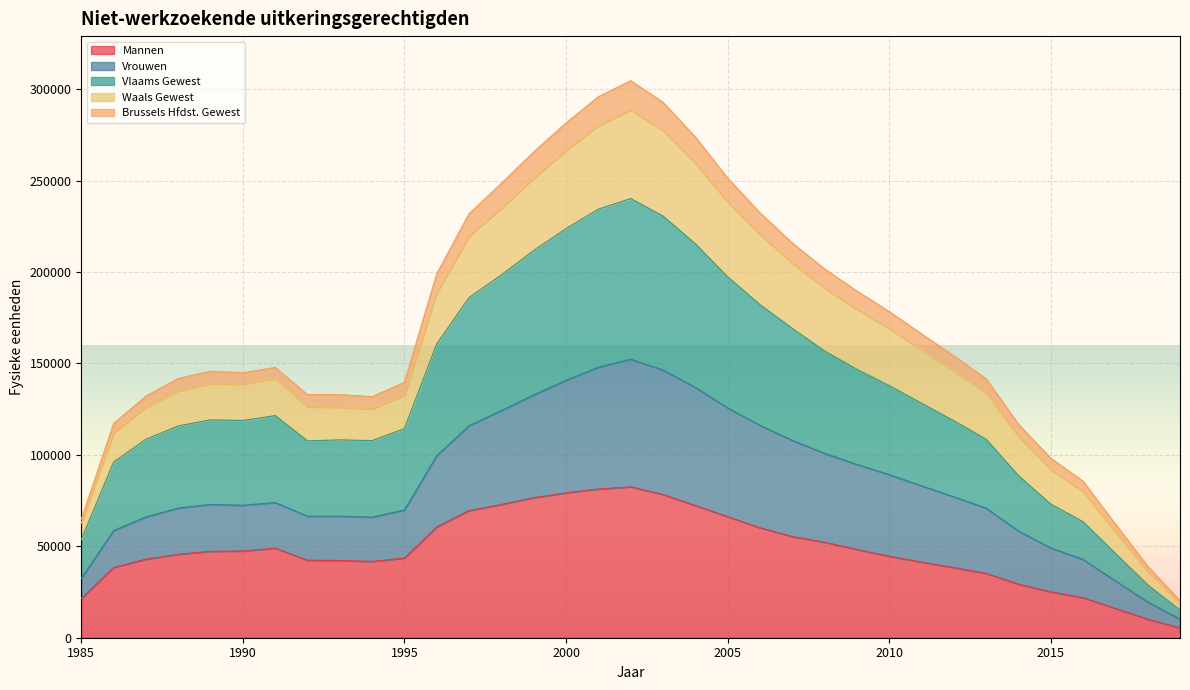

Which category has the lowest value across all series?

2019